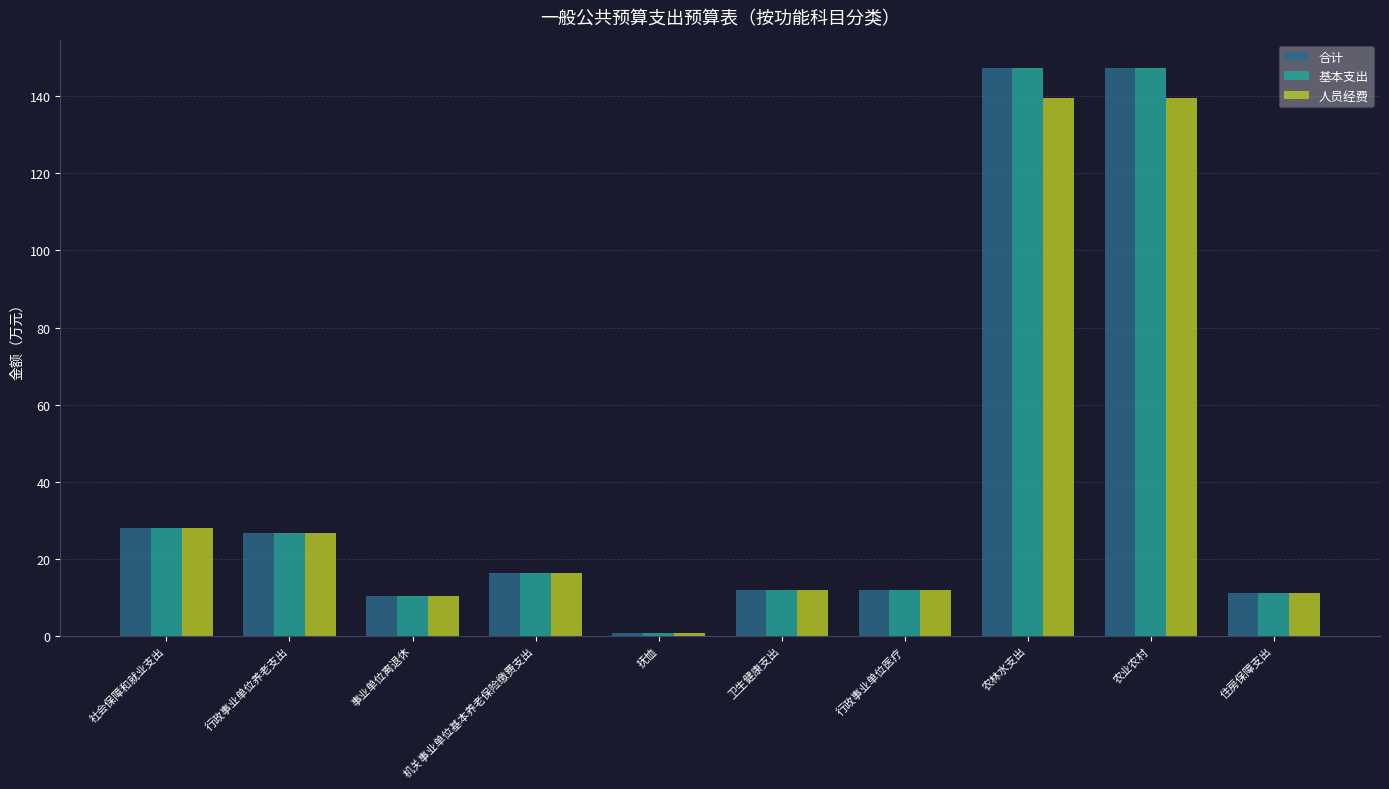

What is the difference between the 合计 values at 行政事业单位医疗 and 抚恤?

11.3